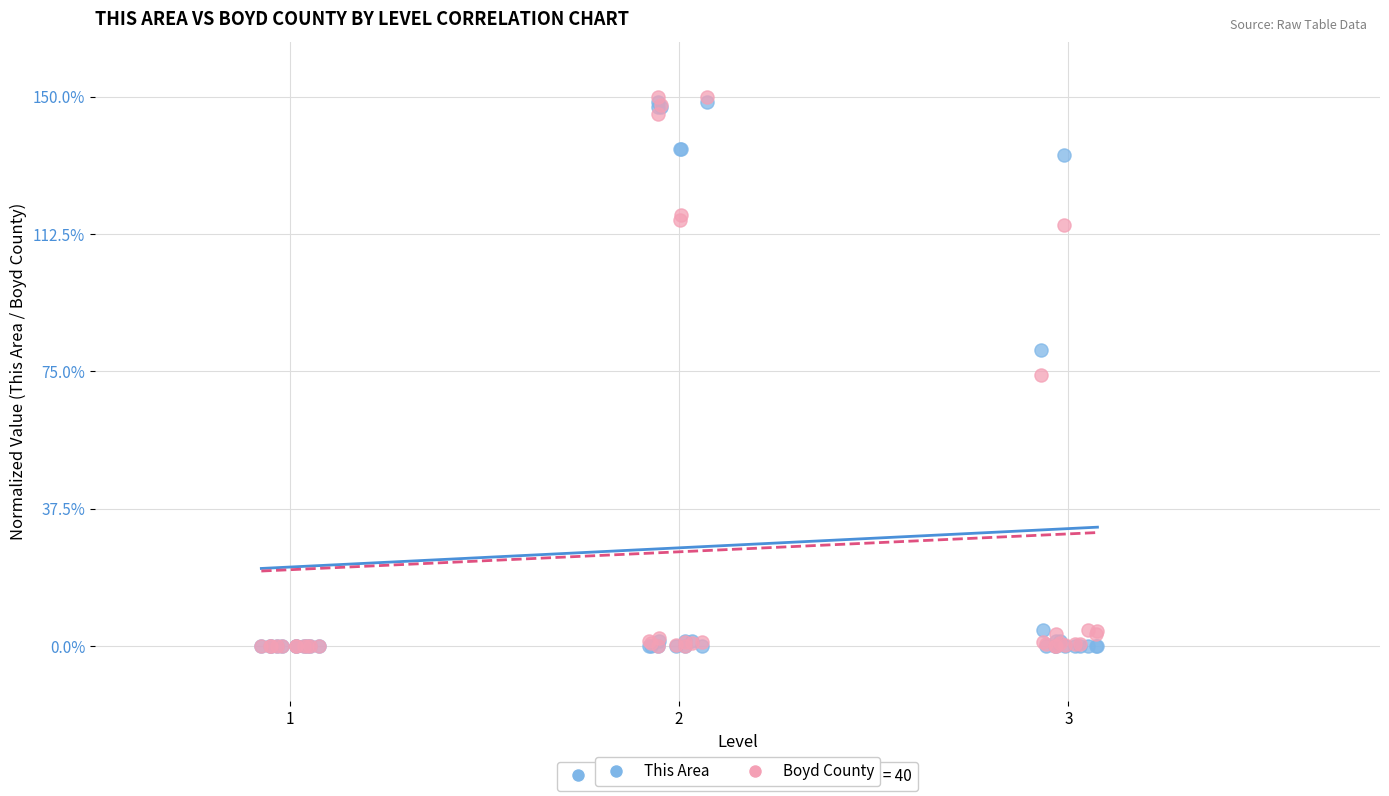

What are all the series names shown in the legend?

This Area, Boyd County